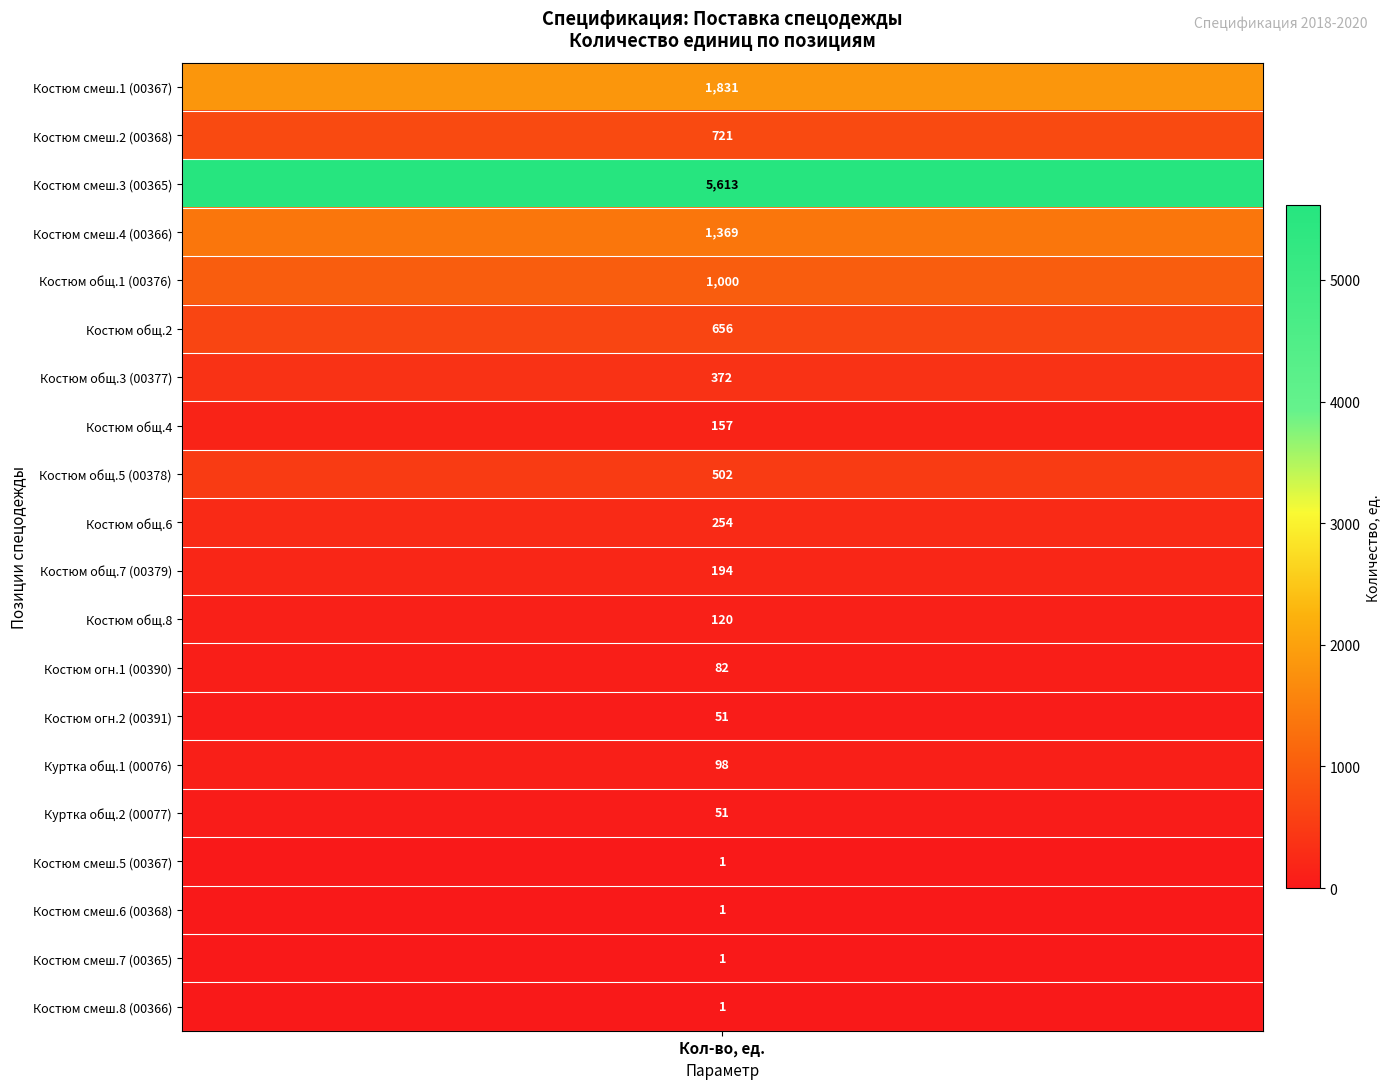

At which label does 1 reach its minimum?

17